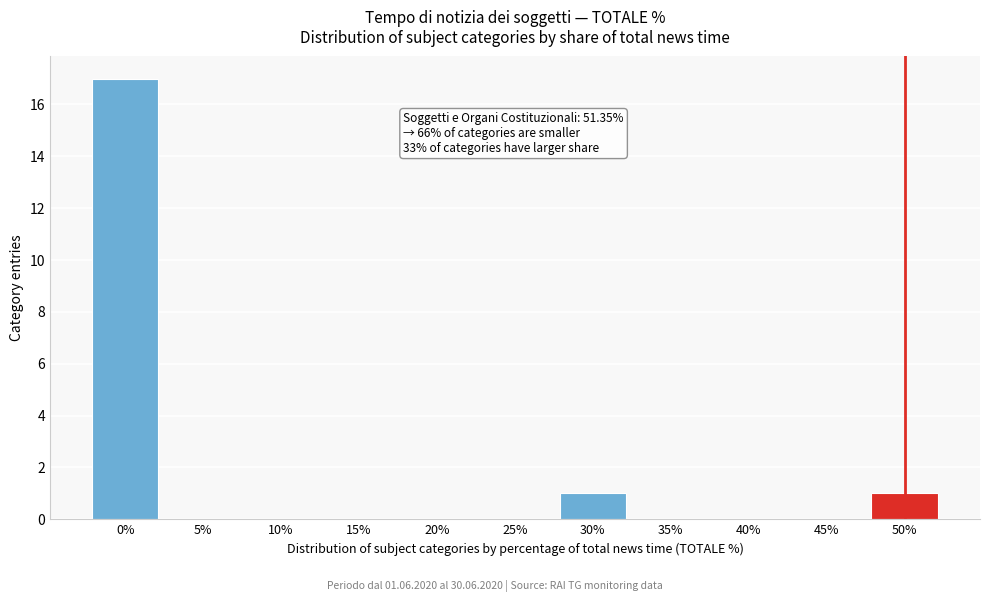

Reading left to right, transcribe all the data shown in this chart.

0%=17	5%=0	10%=0	15%=0	20%=0	25%=0	30%=1	35%=0	40%=0	45%=0	50%=1